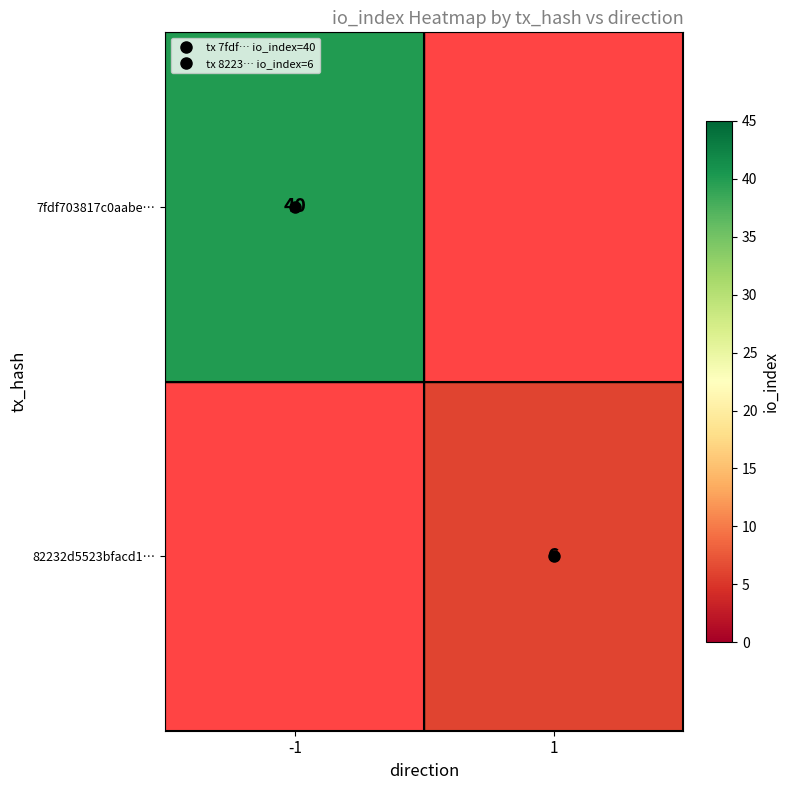

At 1, list the series in order from smallest to largest.

7fdf703817c0aabe…, 82232d5523bfacd1…